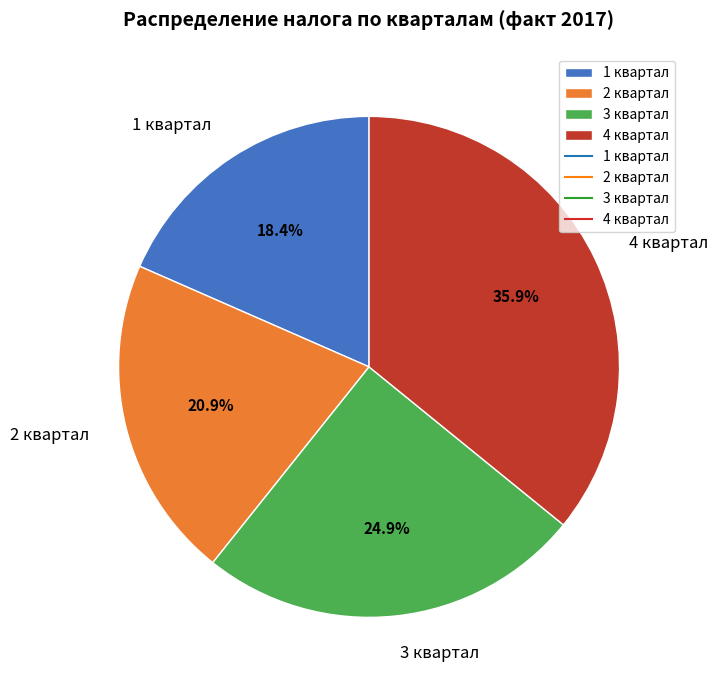

Count the number of slices in the pie.

4